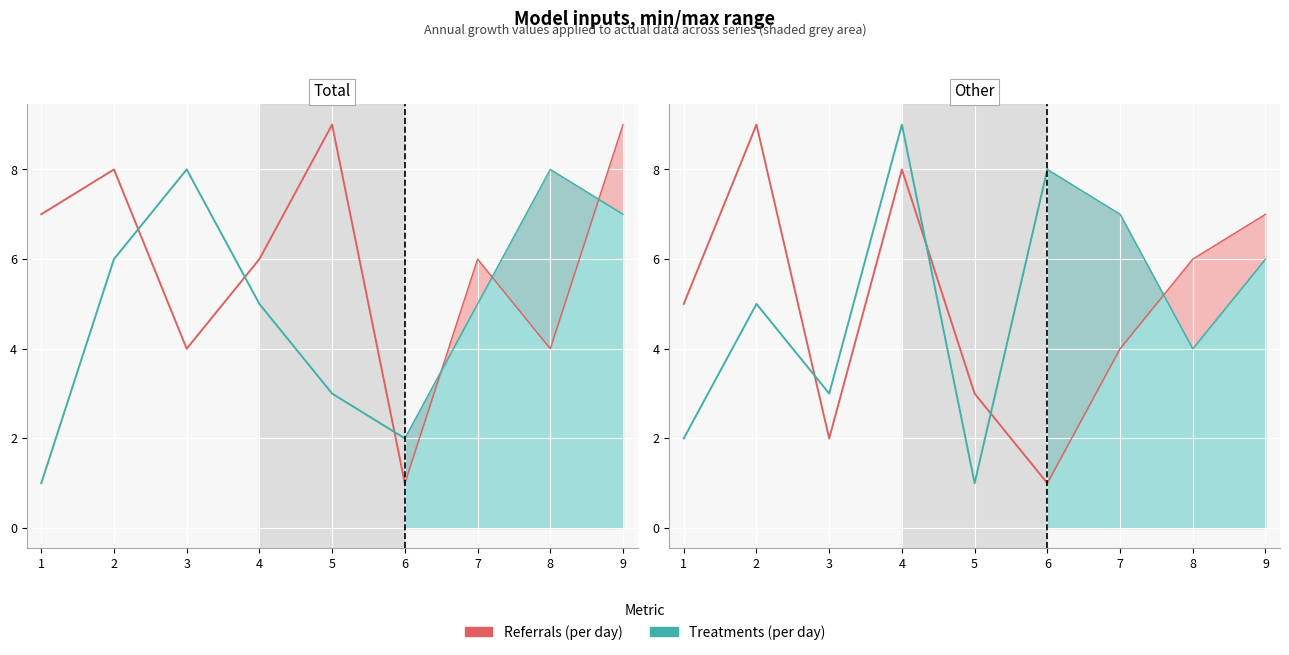

How many interior local peaks does the Referrals (per day) series have?

2